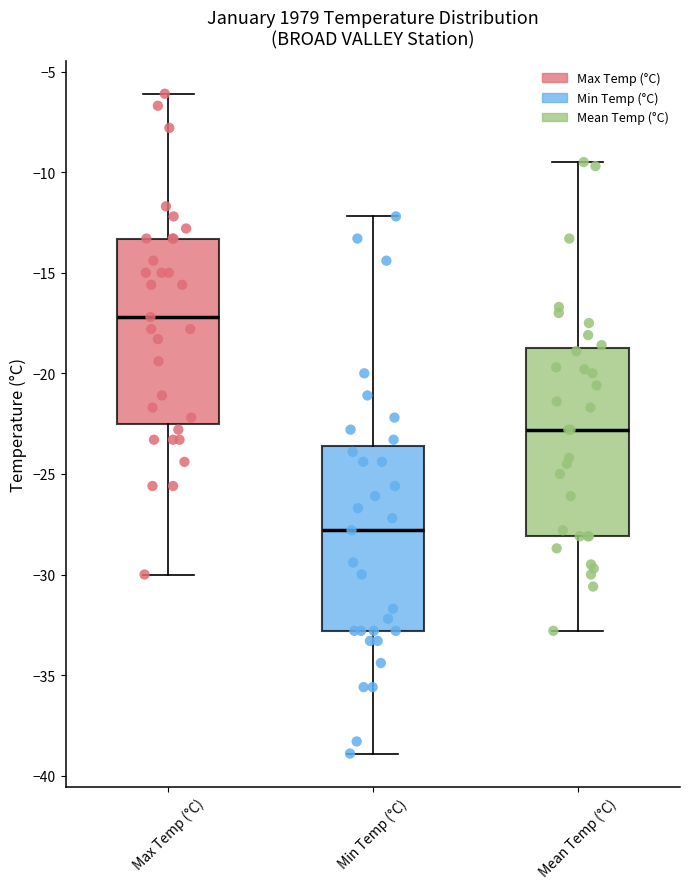

Reading left to right, transcribe this box plot: for each box, give where its median line is, the range the box spans, and where its two whiskers end, as read against the y-axis. The values are not printed on the chart, so give them approximately, as read against the axis.

Max Temp (°C): median -17.0, box -22.5 to -13.5, whiskers -30.0 to -6.0
Min Temp (°C): median -28.0, box -33.0 to -23.5, whiskers -39.0 to -12.0
Mean Temp (°C): median -23.0, box -28.0 to -18.5, whiskers -33.0 to -9.5